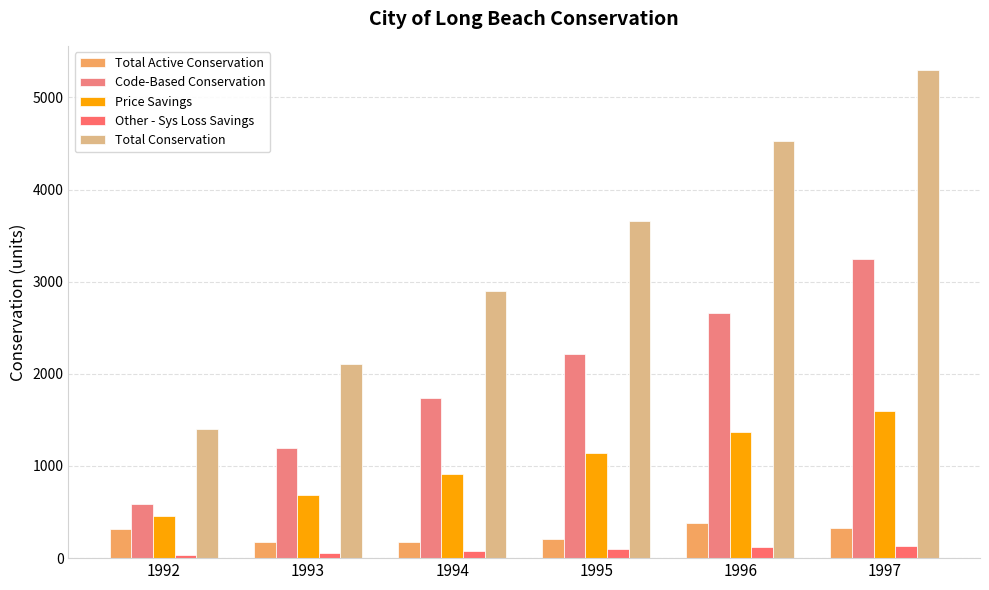

What is the difference between the maximum and minimum values in the Price Savings series?

1136.9